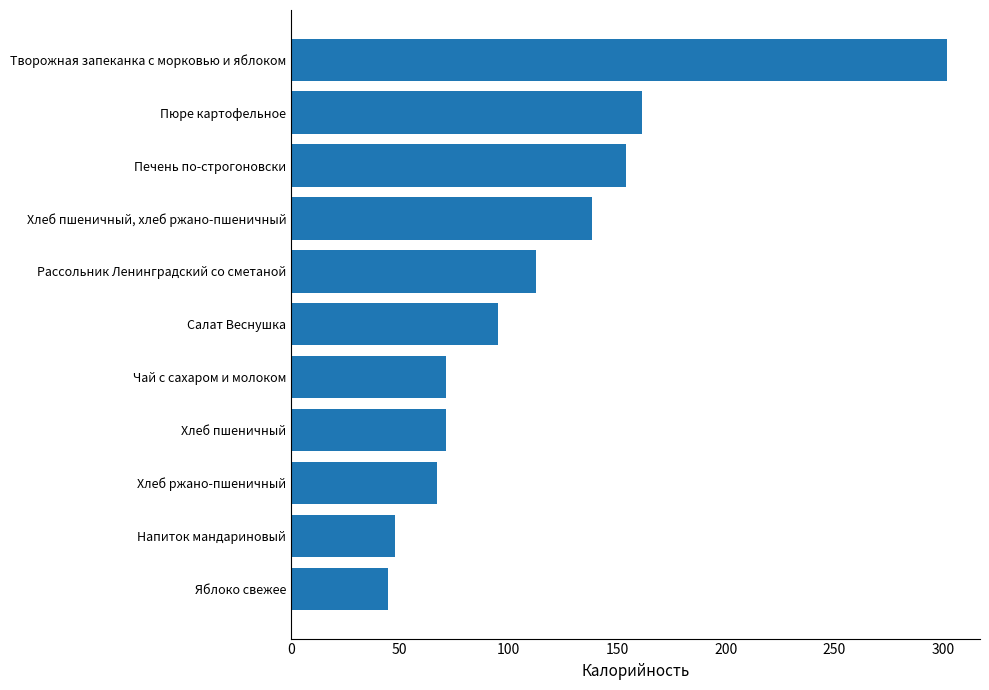

What is the sum of the values at Хлеб пшеничный, хлеб ржано-пшеничный and Чай с сахаром и молоком?

209.9